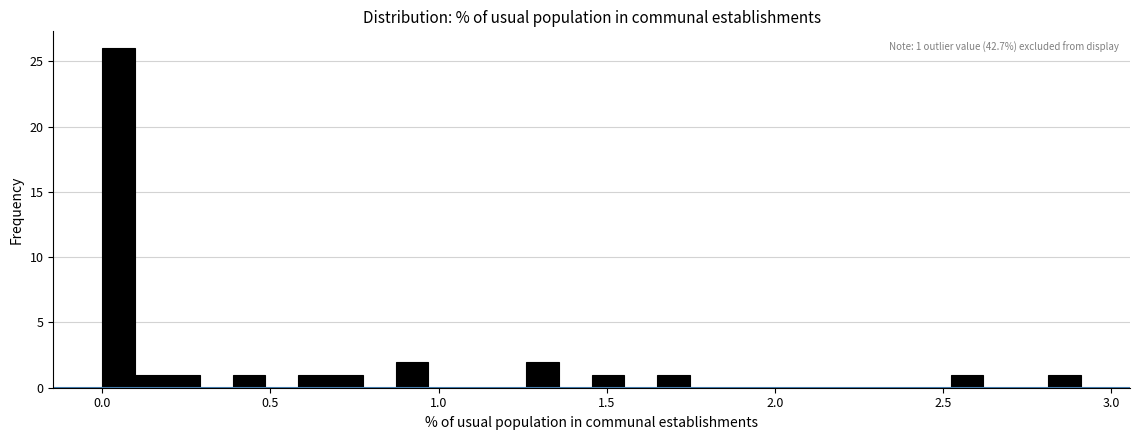

Read against the x-axis, roughly where is the centre of the tallest bar?

0.05